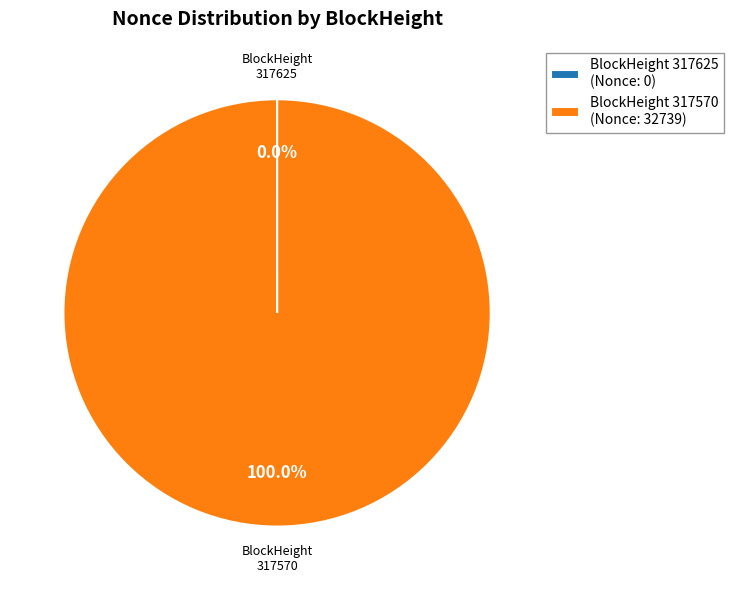

Which category has the biggest portion of the pie?

BlockHeight 317570 (Nonce: 32739)